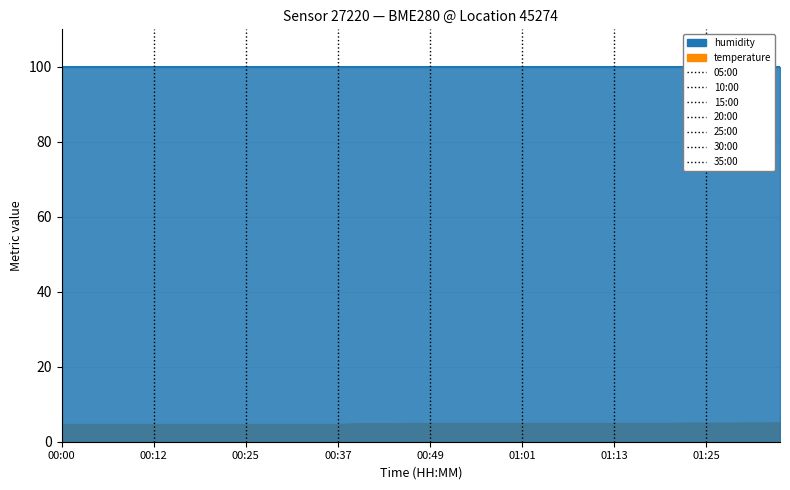

Read the humidity value at 00:27.

100.0